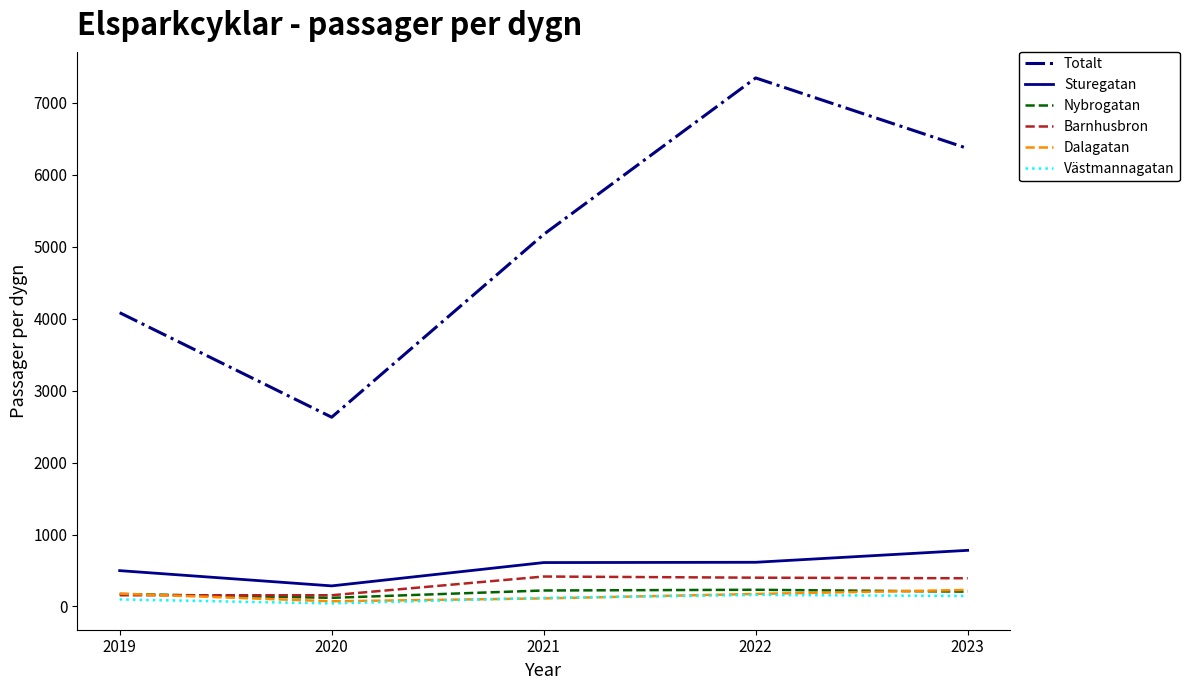

Where is Totalt nearest to the value 4987?

2021